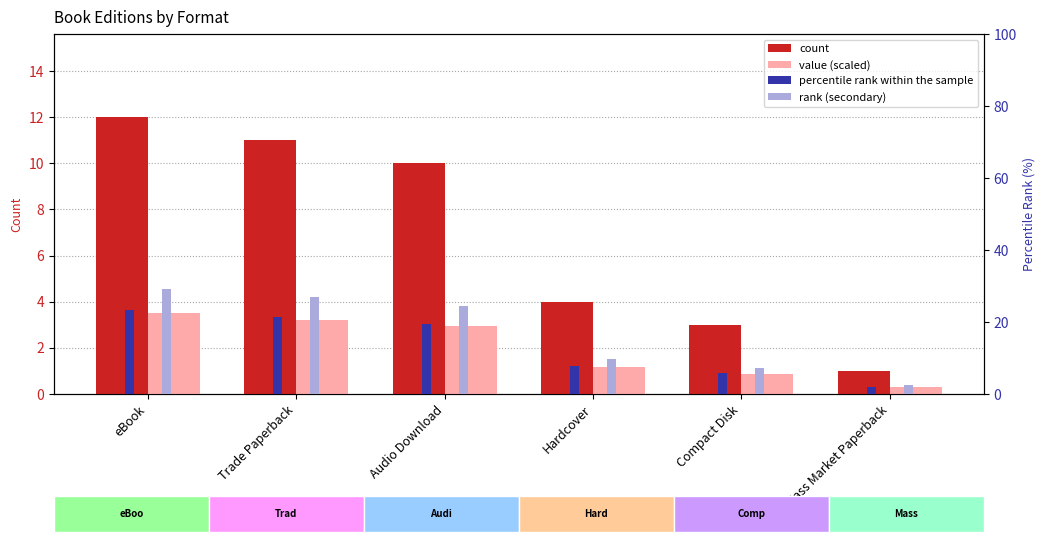

What is the spread (max minus min) of values at Trade Paperback?

23.6